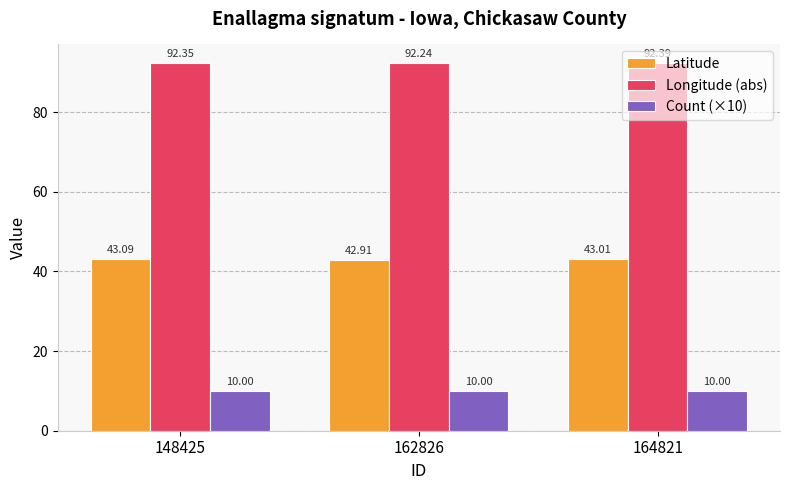

What are all the series names shown in the legend?

Latitude, Longitude (abs), Count (×10)